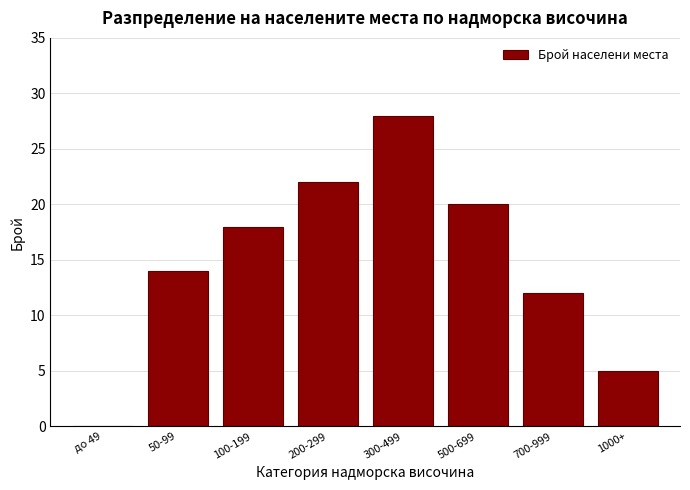

Reading right to left, list all the values displayed in this chart.

1000+=5	700-999=12	500-699=20	300-499=28	200-299=22	100-199=18	50-99=14	до 49=0